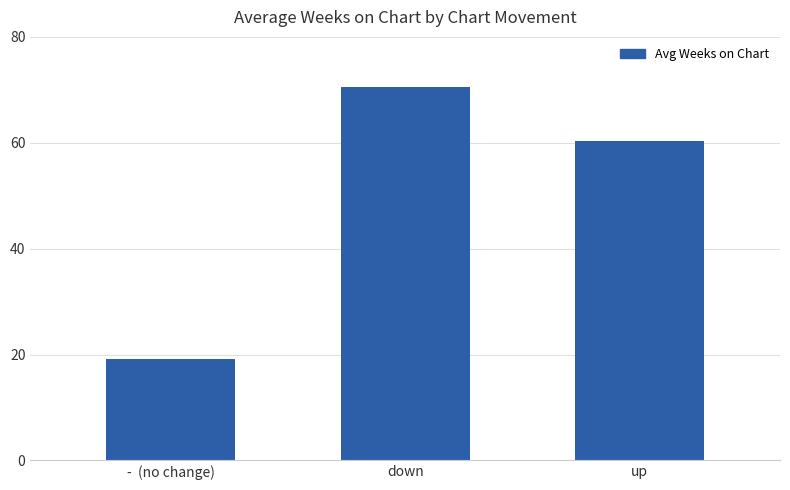

How many values are below 60?

1